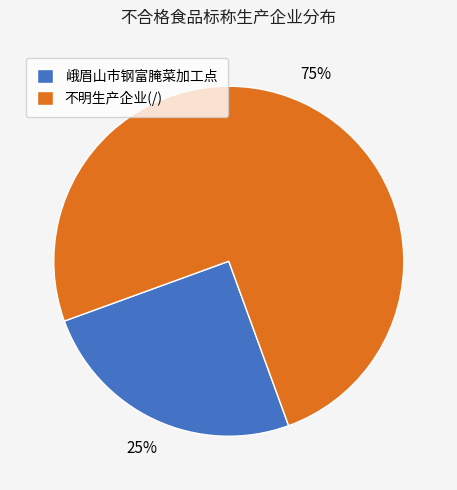

Do 不明生产企业(/) and 峨眉山市钢富腌菜加工点 together represent more than half of the pie?

Yes